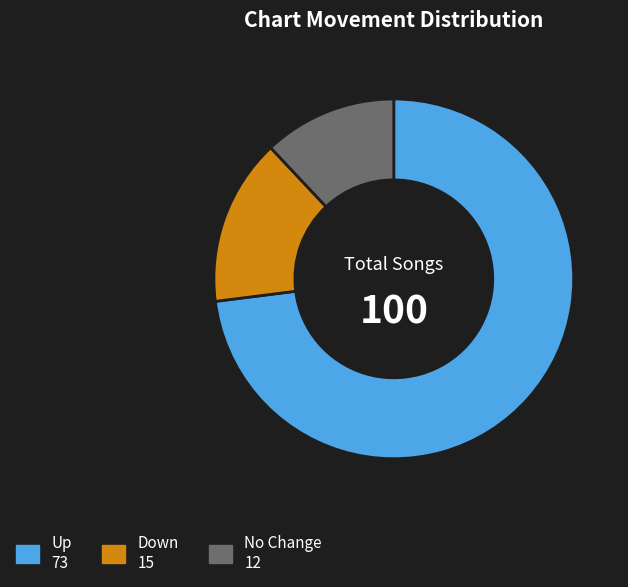

How many segments does this pie chart have?

3